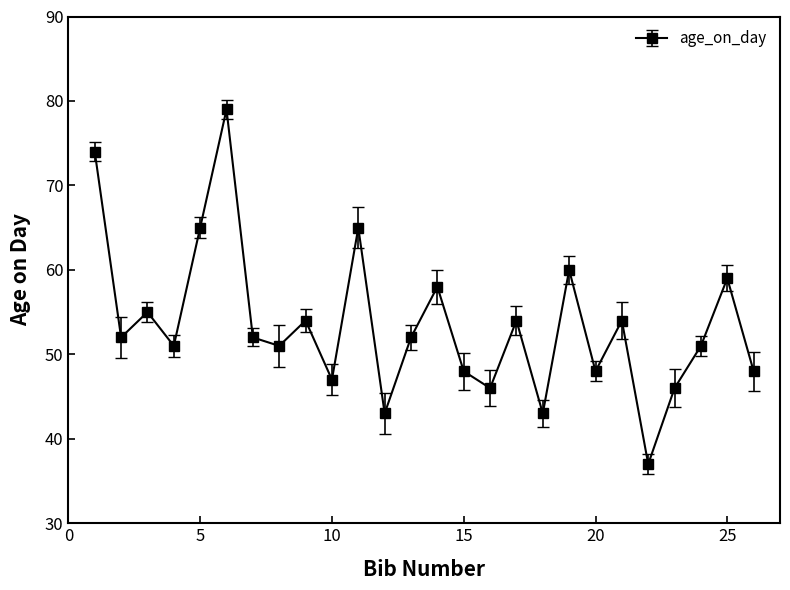

What is the difference between the second highest and second lowest values?

31